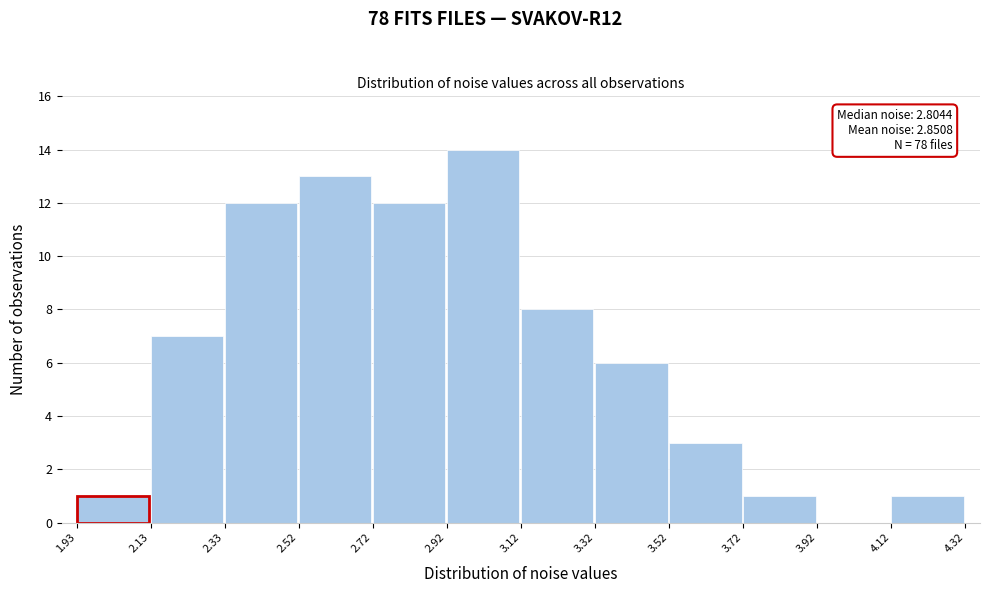

Which range on the x-axis has the tallest bar?

2.92 to 3.12